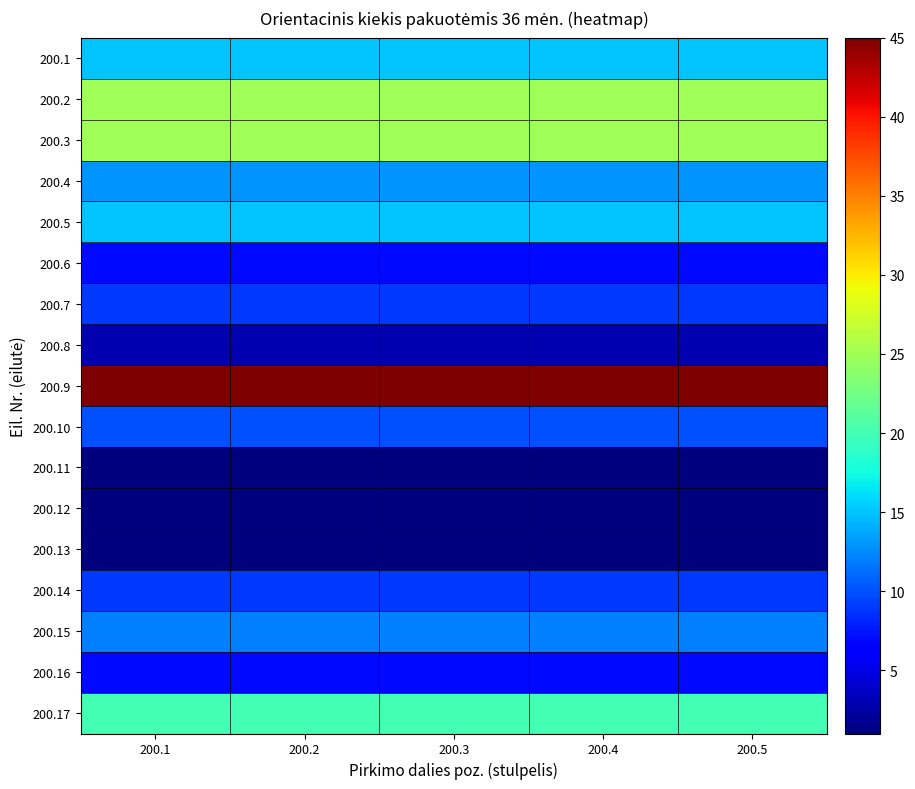

Reading left to right, extract all data points from this chart.

200.1: 200.1=15	200.2=15	200.3=15	200.4=15	200.5=15
200.2: 200.1=25	200.2=25	200.3=25	200.4=25	200.5=25
200.3: 200.1=25	200.2=25	200.3=25	200.4=25	200.5=25
200.4: 200.1=13	200.2=13	200.3=13	200.4=13	200.5=13
200.5: 200.1=15	200.2=15	200.3=15	200.4=15	200.5=15
200.6: 200.1=7	200.2=7	200.3=7	200.4=7	200.5=7
200.7: 200.1=9	200.2=9	200.3=9	200.4=9	200.5=9
200.8: 200.1=3	200.2=3	200.3=3	200.4=3	200.5=3
200.9: 200.1=45	200.2=45	200.3=45	200.4=45	200.5=45
200.10: 200.1=10	200.2=10	200.3=10	200.4=10	200.5=10
200.11: 200.1=1	200.2=1	200.3=1	200.4=1	200.5=1
200.12: 200.1=1	200.2=1	200.3=1	200.4=1	200.5=1
200.13: 200.1=1	200.2=1	200.3=1	200.4=1	200.5=1
200.14: 200.1=9	200.2=9	200.3=9	200.4=9	200.5=9
200.15: 200.1=12	200.2=12	200.3=12	200.4=12	200.5=12
200.16: 200.1=7	200.2=7	200.3=7	200.4=7	200.5=7
200.17: 200.1=20	200.2=20	200.3=20	200.4=20	200.5=20